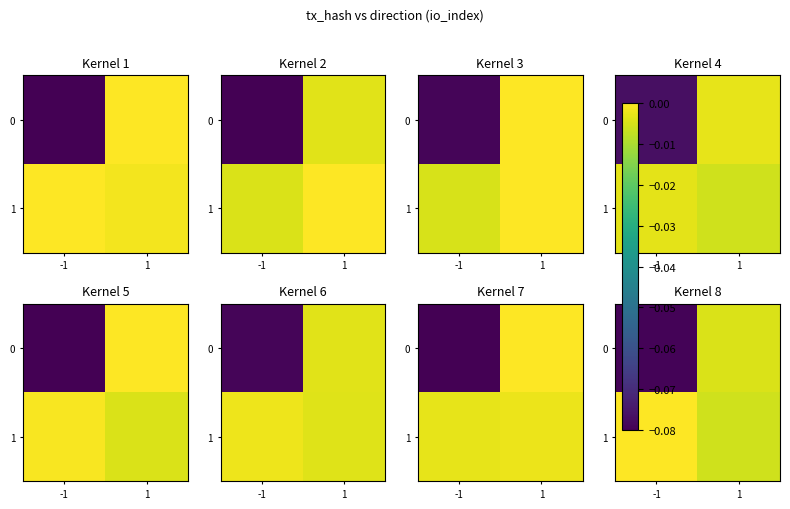

At which category is the sum across all series the highest?

1